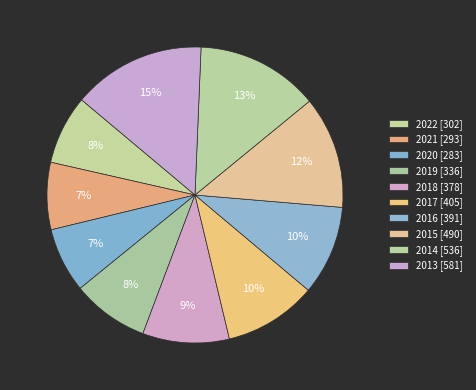

Combined, do 2014 and 2019 account for over 50%?

No